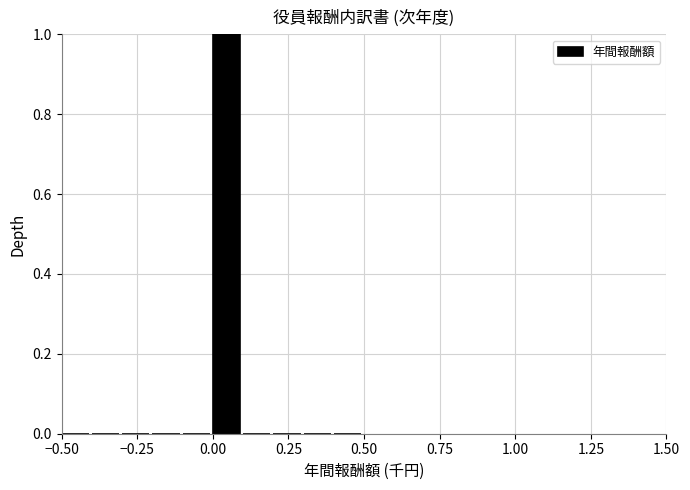

Read against the x-axis, roughly where is the centre of the tallest bar?

0.05